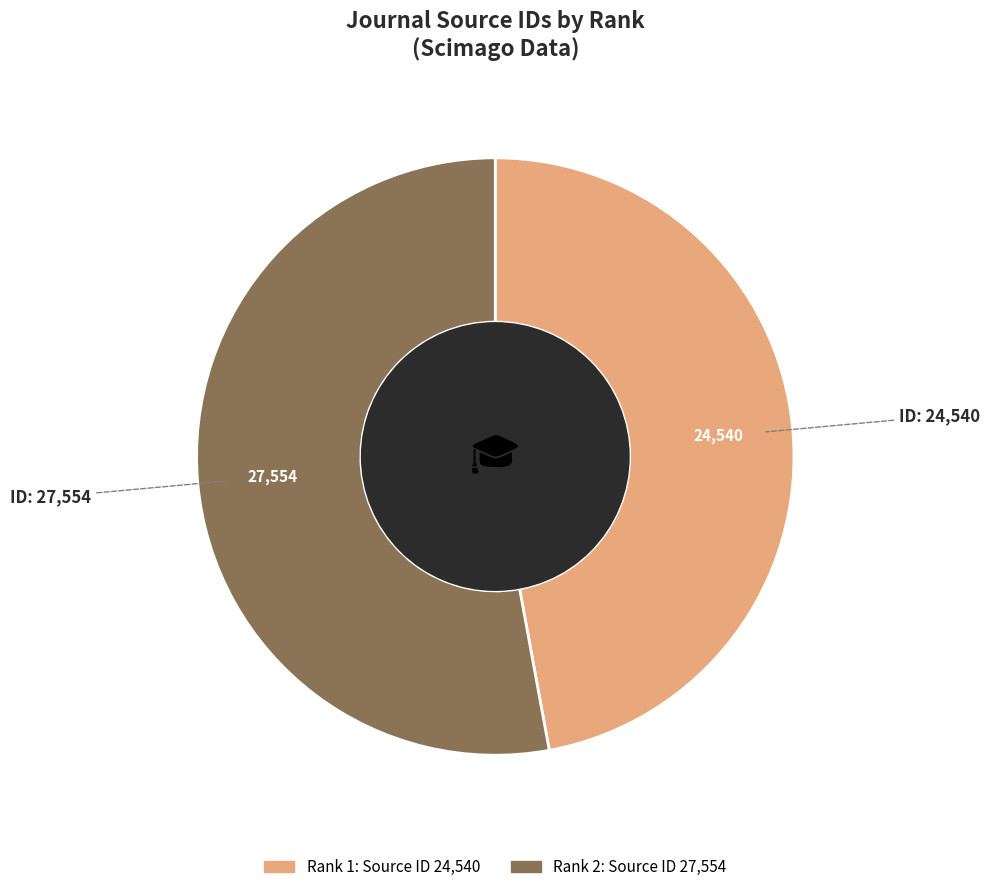

Is there a majority slice in this chart?

Yes